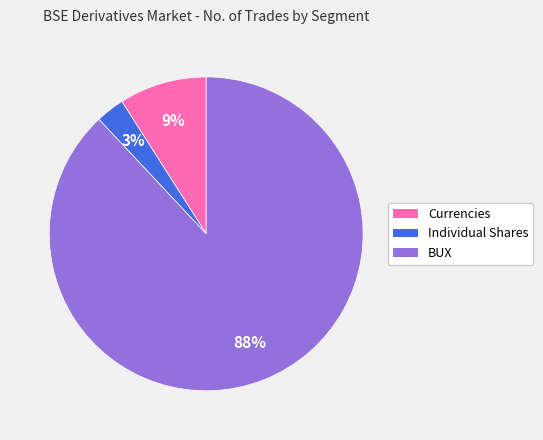

Is it true that Individual Shares is 3% of the pie?

True